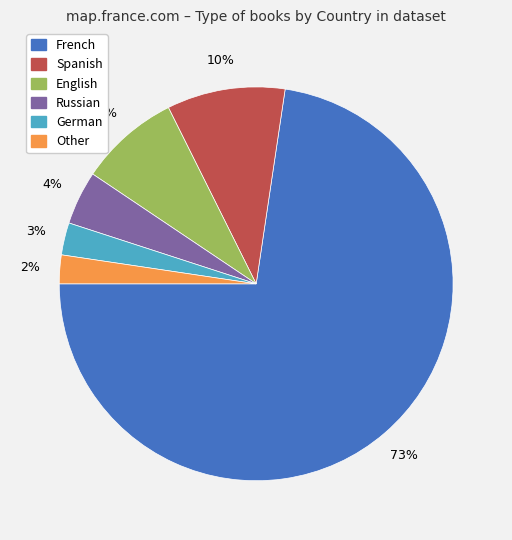

Do Spanish and Other together represent more than half of the pie?

No